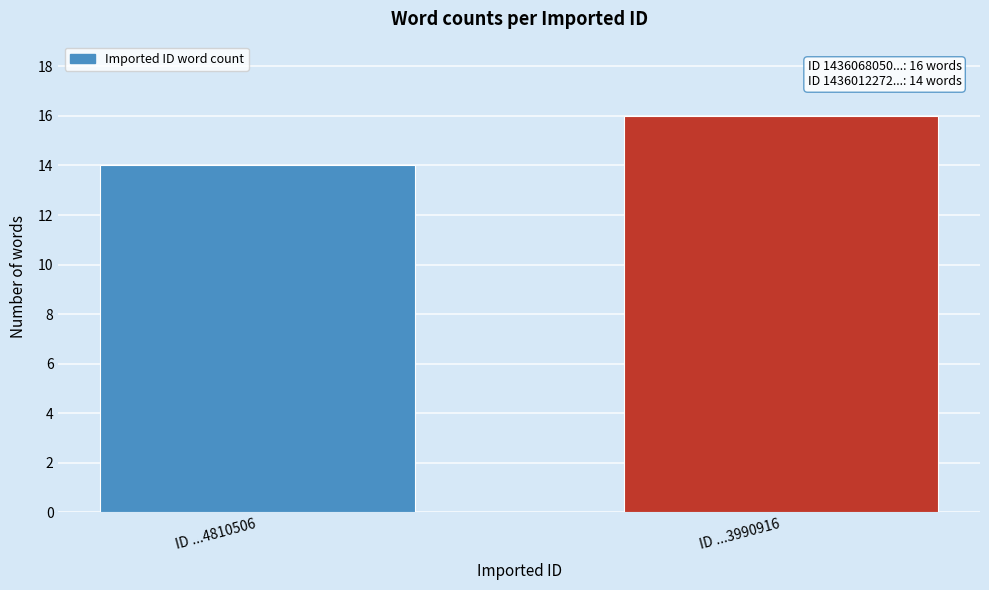

Reading left to right, list all the values displayed in this chart.

14	16